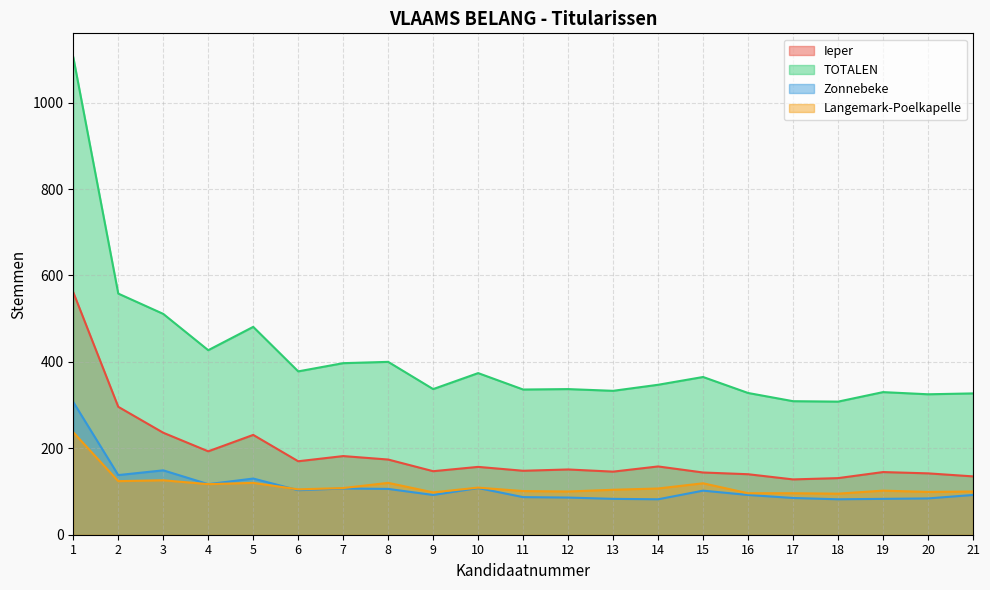

True or false: Ieper and TOTALEN cross at least once.

False